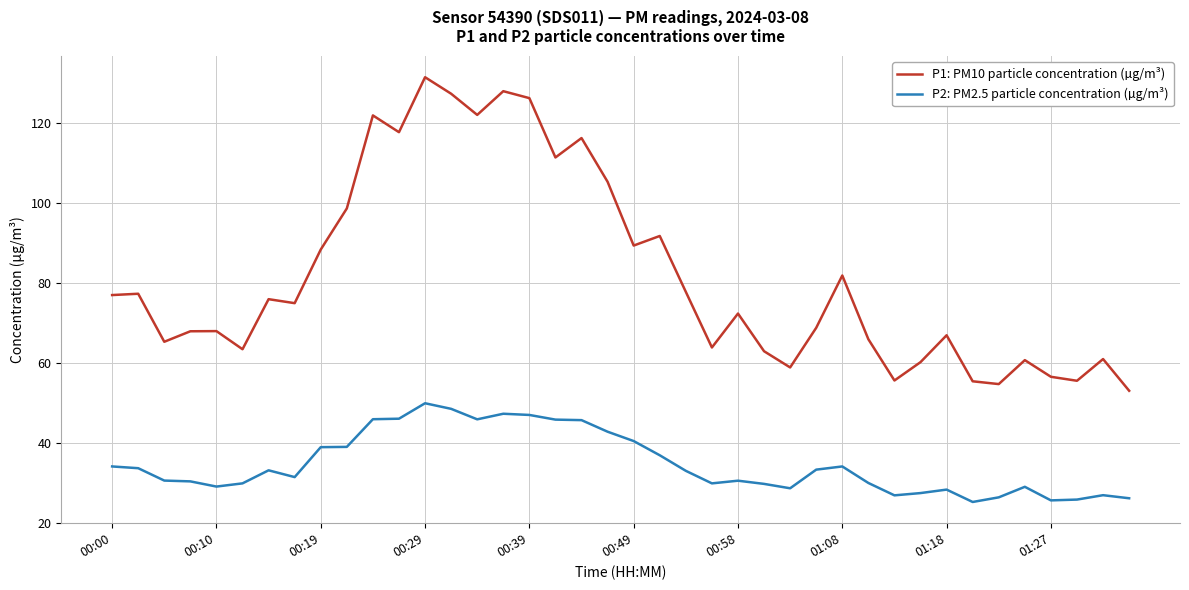

What is the maximum value shown in the chart?

131.6